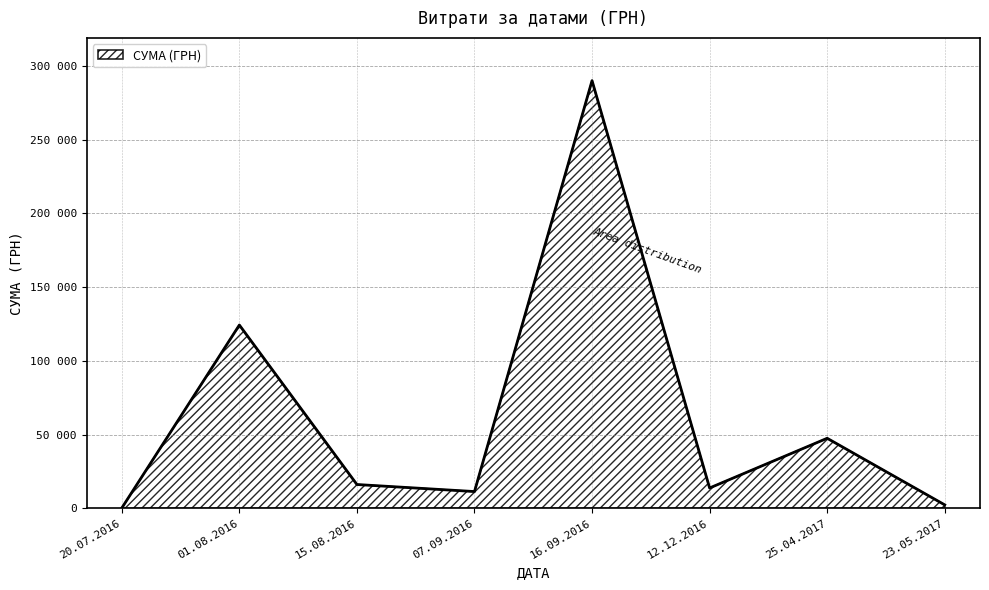

Rank the categories by value from highest to lowest.

16.09.2016, 01.08.2016, 25.04.2017, 15.08.2016, 12.12.2016, 07.09.2016, 23.05.2017, 20.07.2016